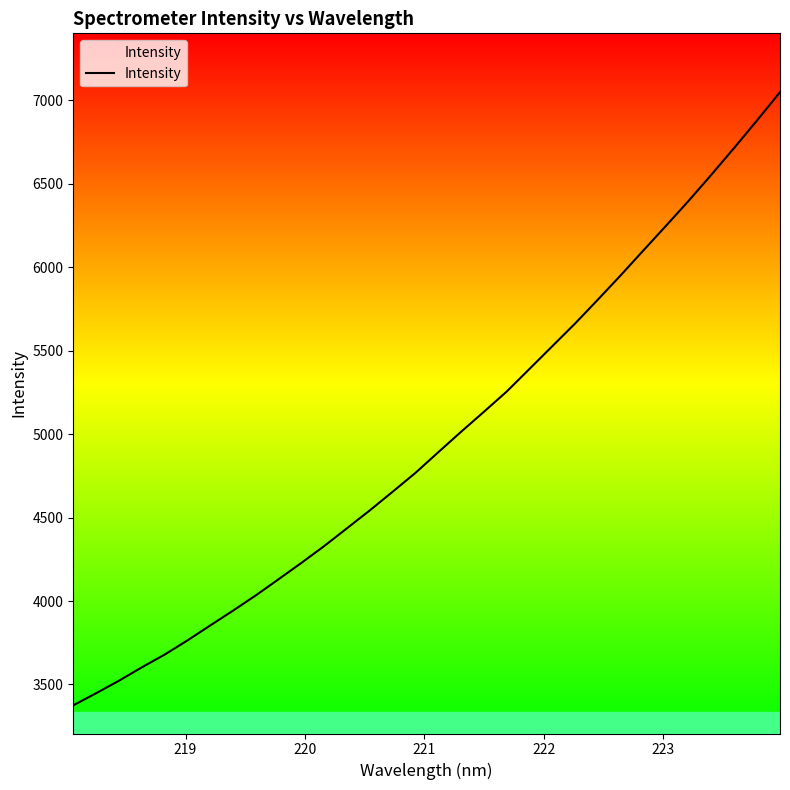

What is the maximum value shown in the chart?

7049.6